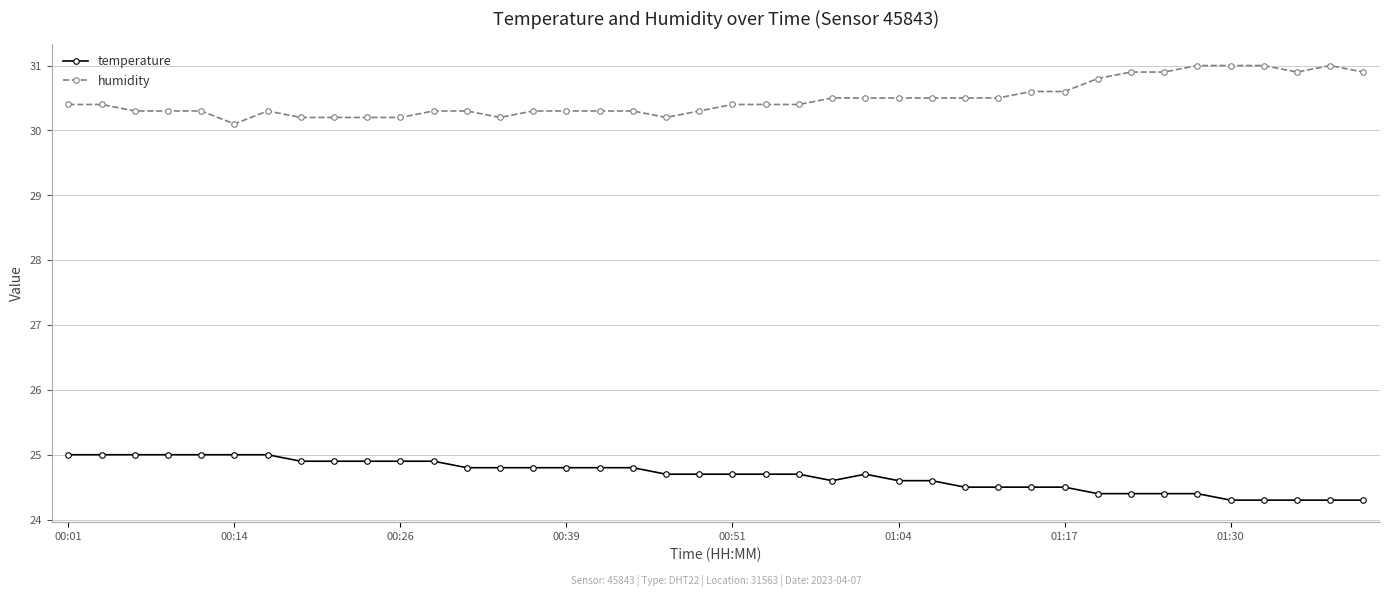

What is the value of the humidity point at the 27th from the left?

30.5